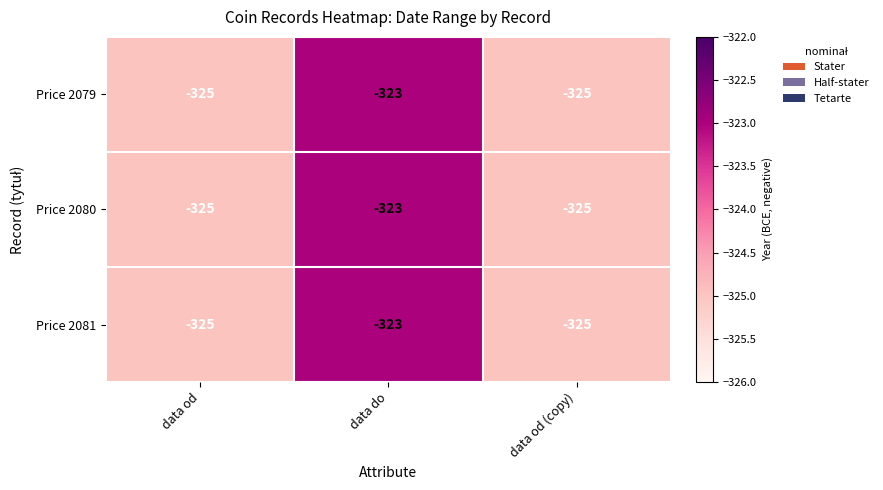

Reading left to right, extract all data points from this chart.

Price 2079: -325	-323	-325
Price 2080: -325	-323	-325
Price 2081: -325	-323	-325